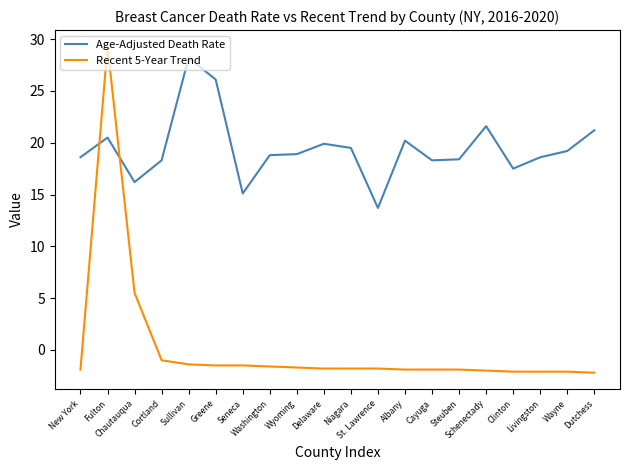

Where does the Age-Adjusted Death Rate series first go above 18?

New York